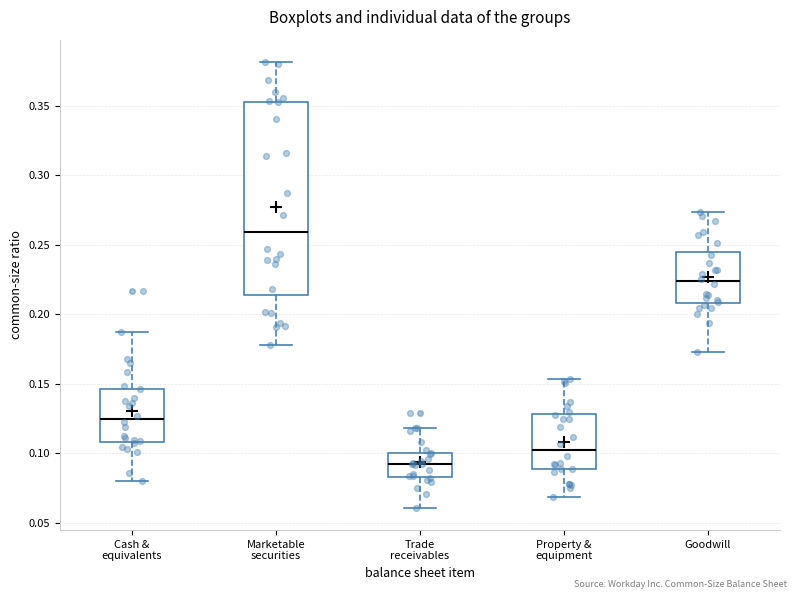

Reading left to right, transcribe this box plot: for each box, give where its median line is, the range the box spans, and where its two whiskers end, as read against the y-axis. The values are not printed on the chart, so give them approximately, as read against the axis.

Cash & equivalents: median 0.125, box 0.110 to 0.145, whiskers 0.080 to 0.190
Marketable securities: median 0.260, box 0.215 to 0.355, whiskers 0.180 to 0.380
Trade receivables: median 0.095, box 0.085 to 0.100, whiskers 0.060 to 0.120
Property & equipment: median 0.105, box 0.090 to 0.130, whiskers 0.070 to 0.155
Goodwill: median 0.225, box 0.210 to 0.245, whiskers 0.175 to 0.275